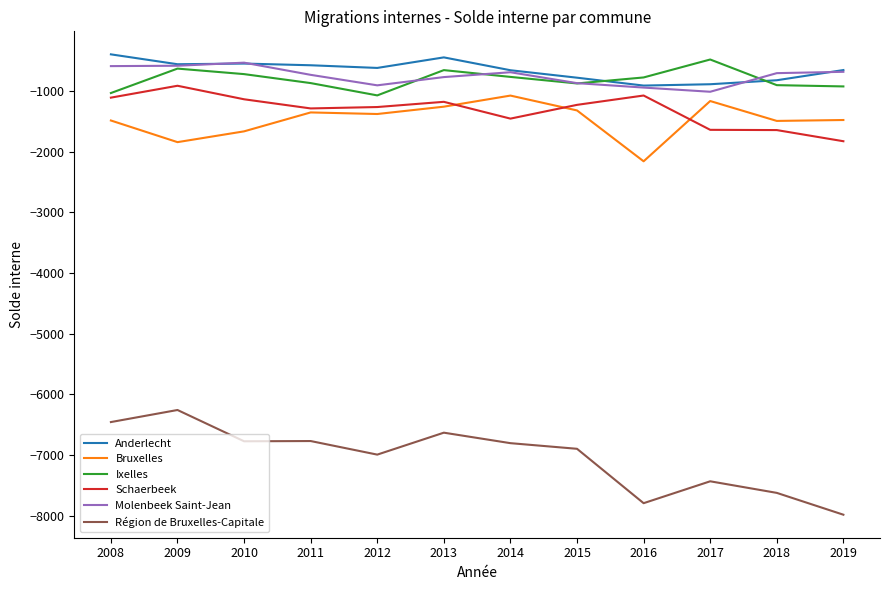

True or false: Région de Bruxelles-Capitale and Anderlecht intersect in this chart.

False